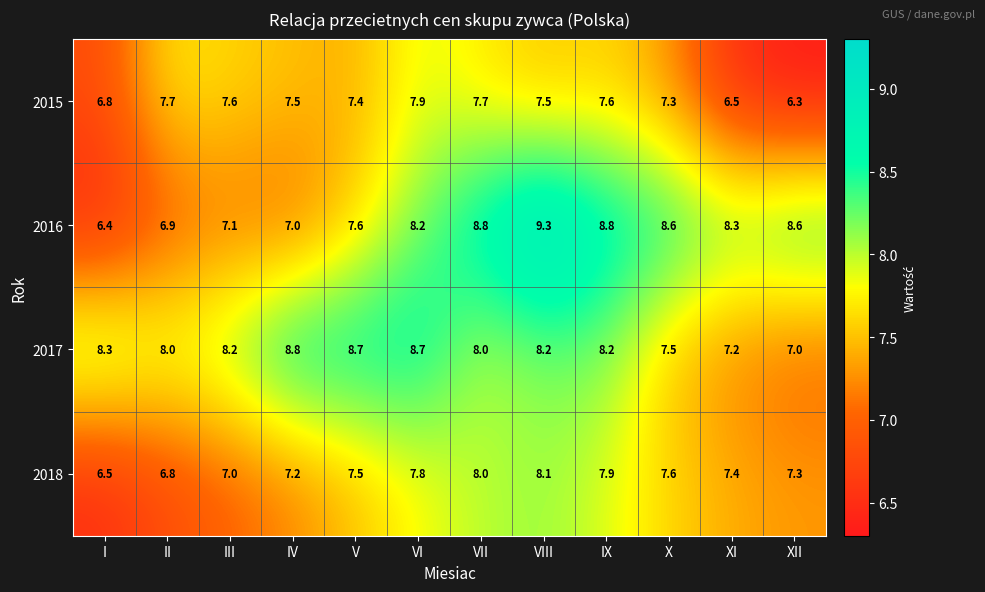

Where does the 2016 series first go above 8?

VI